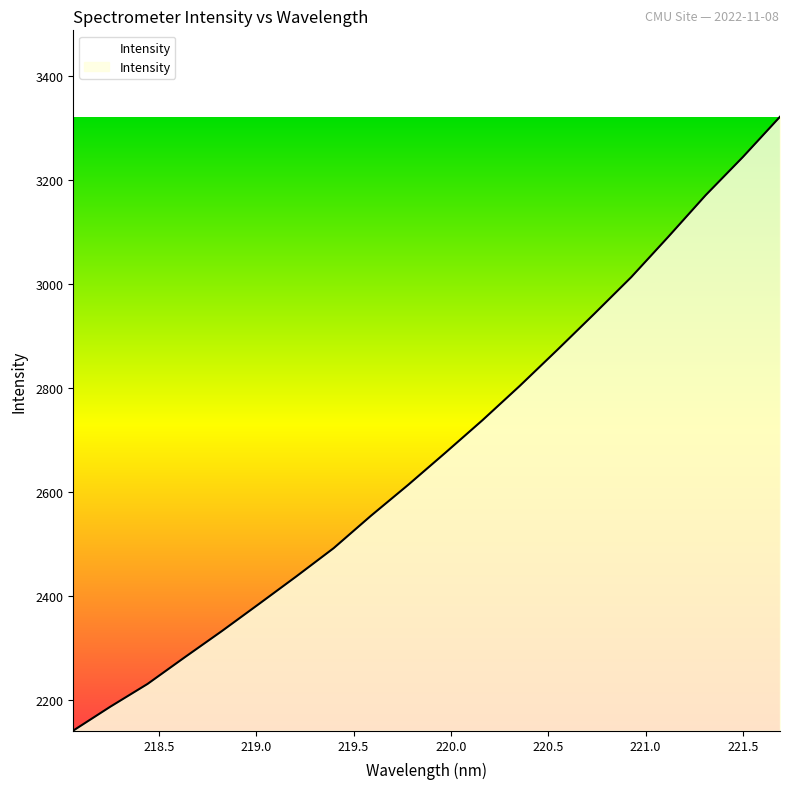

Reading right to left, list all the values displayed in this chart.

3321.7	3244.2	3170.9	3091.3	3013.5	2942.5	2872.8	2804.3	2738.5	2675.8	2614.1	2554.7	2492.6	2438.4	2385.7	2333.4	2282.9	2231.6	2187.9	2141.7